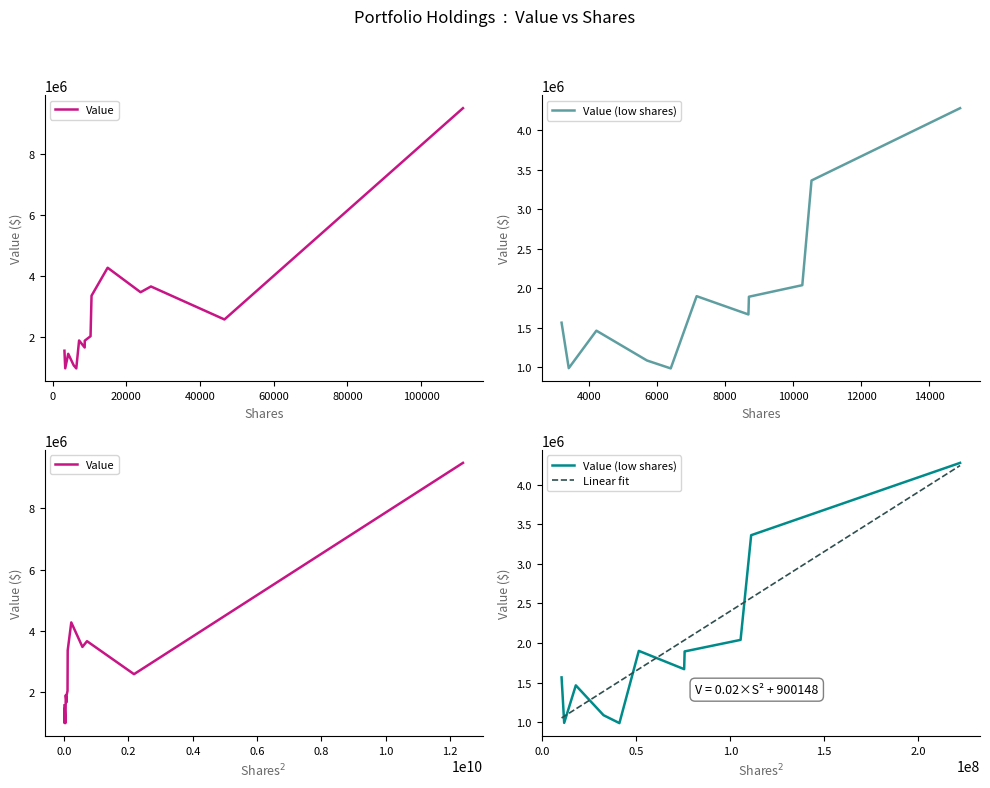

Which series has the largest total across all categories?

Value